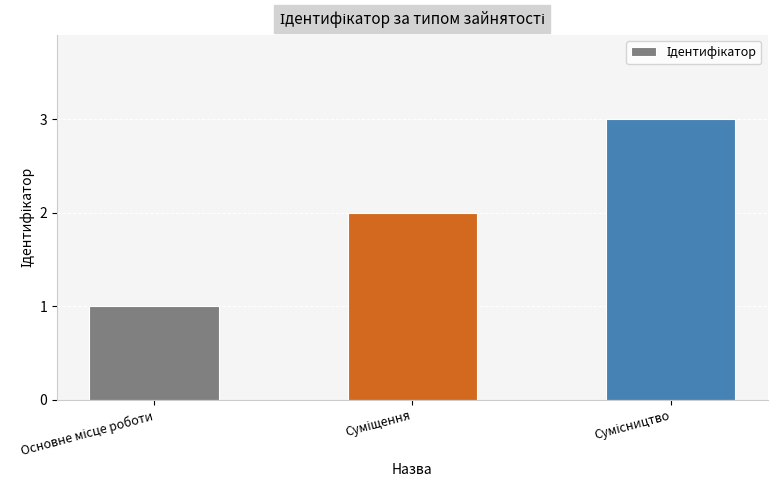

How many data points are less than 2?

1